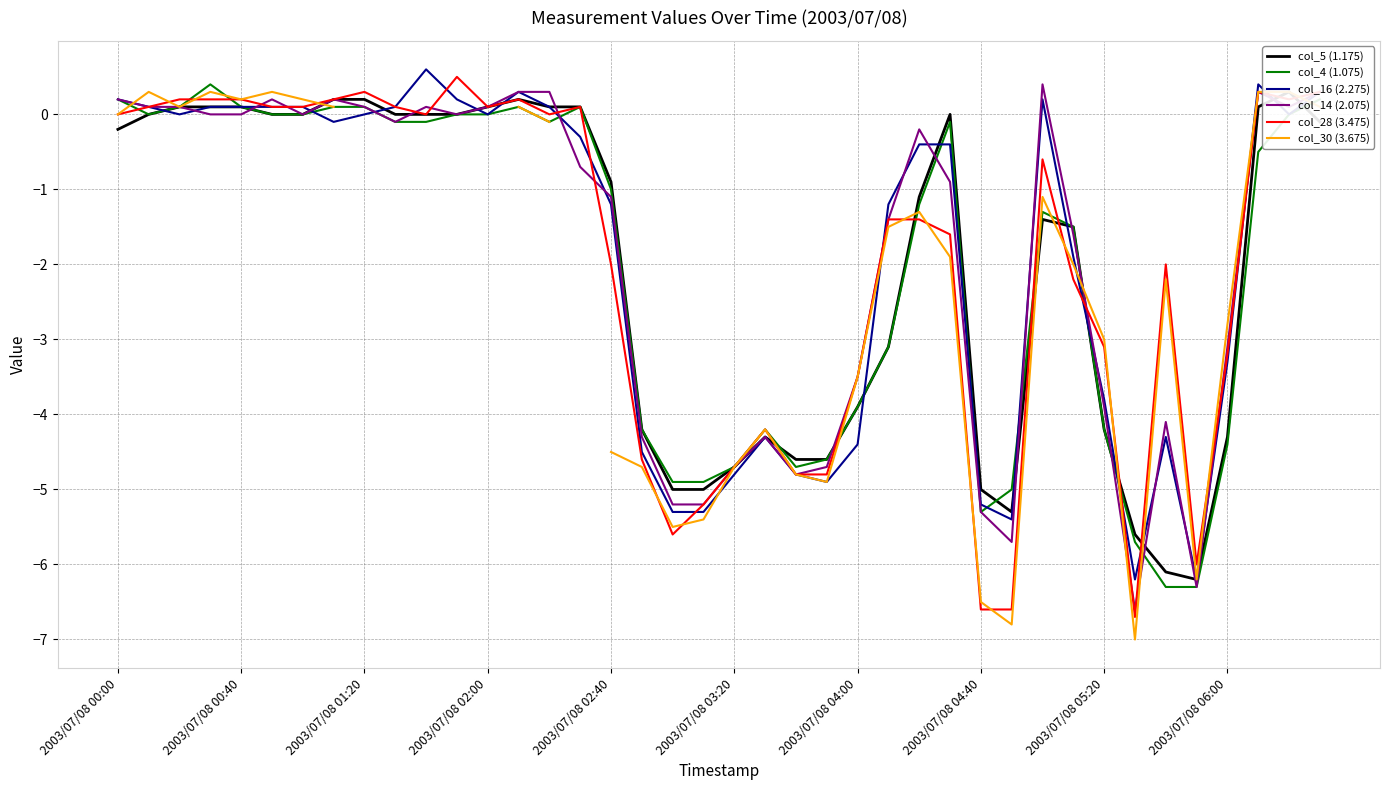

Where do col_5 (1.175) and col_4 (1.075) first cross each other?

21 and 22